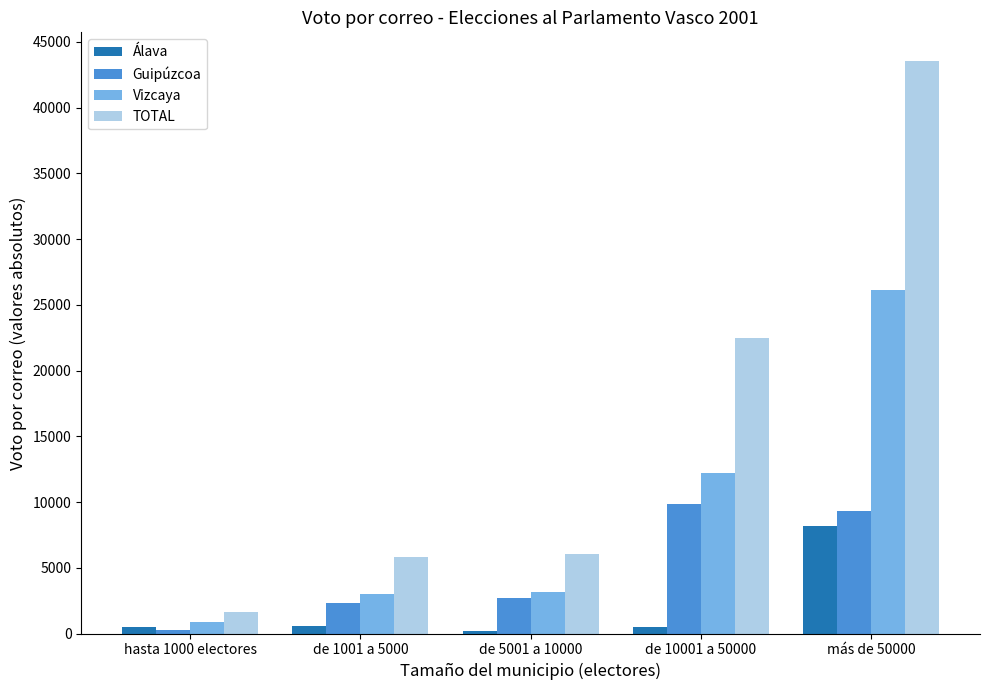

What is the difference between the Vizcaya values at de 1001 a 5000 and hasta 1000 electores?

2130